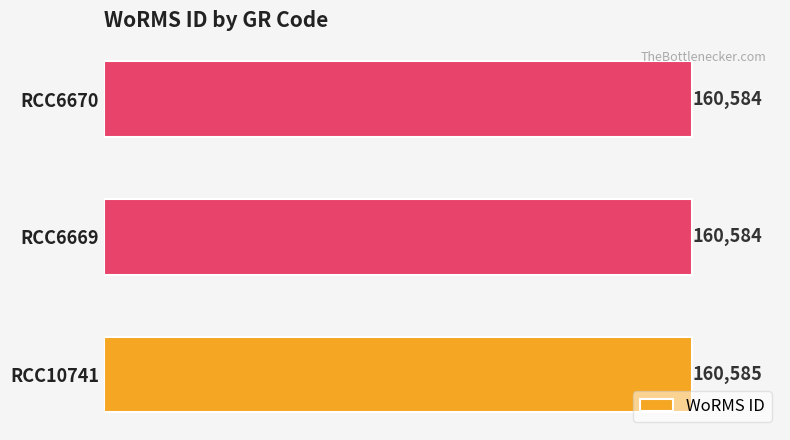

What is the sum of all values?

481753